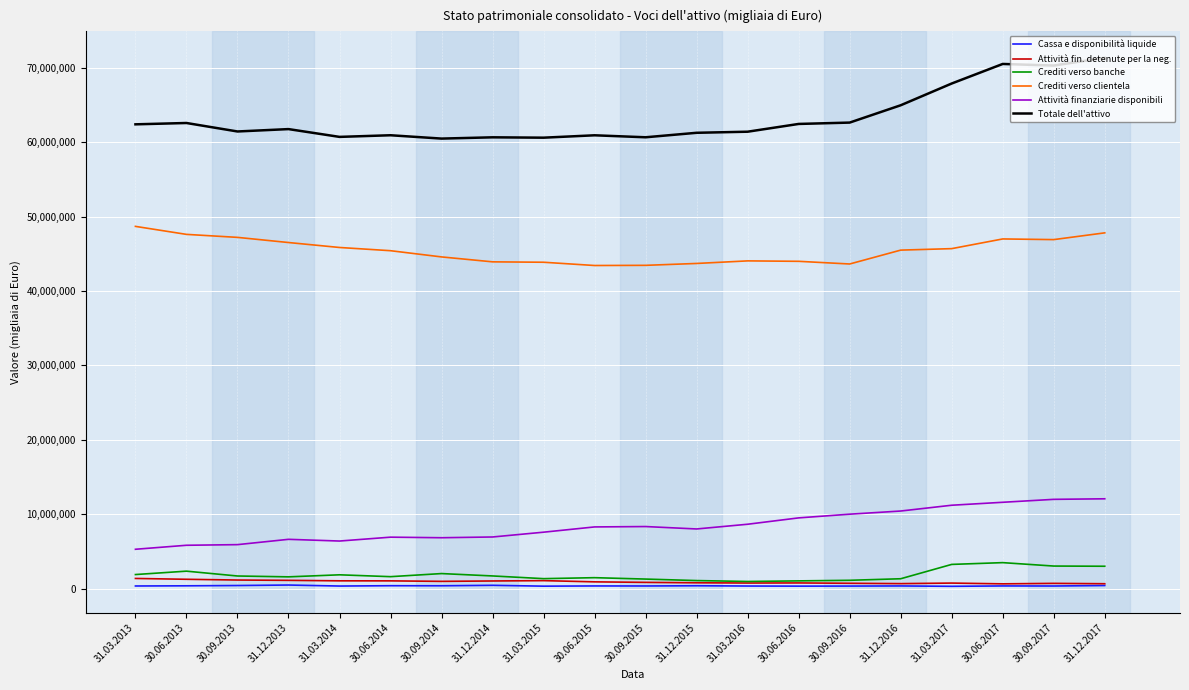

Reading left to right, transcribe all the data shown in this chart.

Cassa e disponibilità liquide: 31.12.2017=420299	30.09.2017=356774	30.06.2017=365772	31.03.2017=316008	31.12.2016=364879	30.09.2016=348364	30.06.2016=339844	31.03.2016=354274	31.12.2015=390371	30.09.2015=361508	30.06.2015=364869	31.03.2015=336751	31.12.2014=450766	30.09.2014=388032	30.06.2014=396682	31.03.2014=352564	31.12.2013=488522	30.09.2013=421763	30.06.2013=383088	31.03.2013=359568
Attività fin. detenute per la neg.: 31.12.2017=663134	30.09.2017=712093	30.06.2017=647051	31.03.2017=750057	31.12.2016=676844	30.09.2016=723611	30.06.2016=769336	31.03.2016=756794	31.12.2015=790403	30.09.2015=845007	30.06.2015=915238	31.03.2015=1079617	31.12.2014=1033286	30.09.2014=981046	30.06.2014=1047737	31.03.2014=1053291	31.12.2013=1117939	30.09.2013=1159484	30.06.2013=1260270	31.03.2013=1371961
Crediti verso banche: 31.12.2017=3012515	30.09.2017=3038392	30.06.2017=3497504	31.03.2017=3260232	31.12.2016=1331811	30.09.2016=1123966	30.06.2016=1045431	31.03.2016=966175	31.12.2015=1087313	30.09.2015=1288965	30.06.2015=1476213	31.03.2015=1345670	31.12.2014=1709298	30.09.2014=2028140	30.06.2014=1611930	31.03.2014=1861654	31.12.2013=1587781	30.09.2013=1702179	30.06.2013=2352568	31.03.2013=1896971
Crediti verso clientela: 31.12.2017=47814808	30.09.2017=46907214	30.06.2017=46996709	31.03.2017=45693770	31.12.2016=45494179	30.09.2016=43630200	30.06.2016=43989709	31.03.2016=44048428	31.12.2015=43702561	30.09.2015=43449783	30.06.2015=43426478	31.03.2015=43865112	31.12.2014=43919681	30.09.2014=44580918	30.06.2014=45416633	31.03.2014=45849318	31.12.2013=46514738	30.09.2013=47207476	30.06.2013=47610427	31.03.2013=48684469
Attività finanziarie disponibili: 31.12.2017=12076053	30.09.2017=12003211	30.06.2017=11608567	31.03.2017=11211255	31.12.2016=10433222	30.09.2016=10009044	30.06.2016=9511427	31.03.2016=8657467	31.12.2015=8022164	30.09.2015=8346530	30.06.2015=8296471	31.03.2015=7589460	31.12.2014=6944927	30.09.2014=6844522	30.06.2014=6920238	31.03.2014=6400095	31.12.2013=6630062	30.09.2013=5915811	30.06.2013=5831204	31.03.2013=5294000
Totale dell'attivo: 31.12.2017=71338807	30.09.2017=70296773	30.06.2017=70512244	31.03.2017=67883801	31.12.2016=64960024	30.09.2016=62632791	30.06.2016=62450390	31.03.2016=61407556	31.12.2015=61261231	30.09.2015=60658489	30.06.2015=60924918	31.03.2015=60604875	31.12.2014=60652920	30.09.2014=60482619	30.06.2014=60930915	31.03.2014=60711085	31.12.2013=61758052	30.09.2013=61438402	30.06.2013=62577865	31.03.2013=62398464